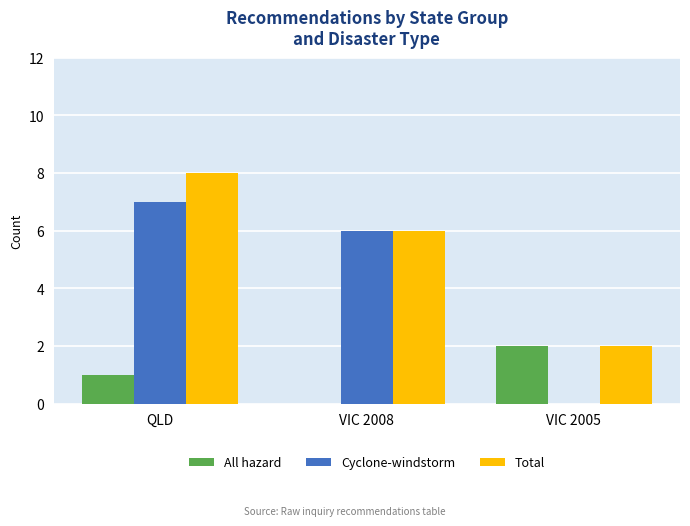

What is the sum of the Total values at VIC 2008 and VIC 2005?

8